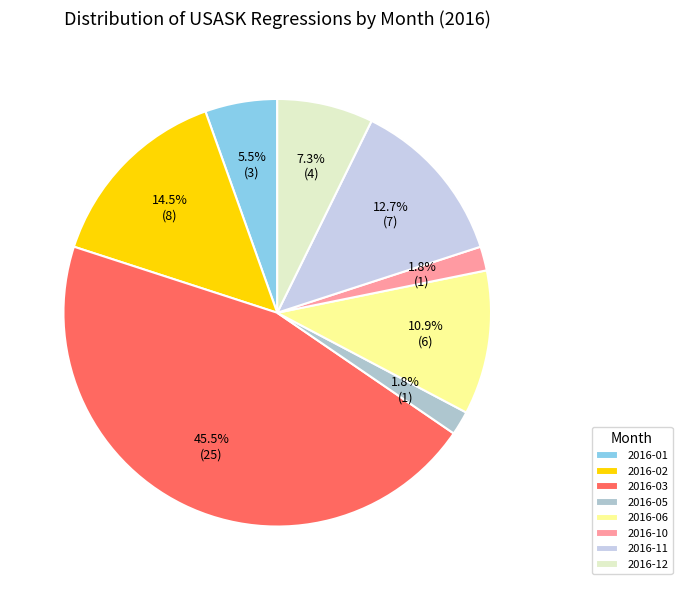

What is the change in value from 2016-10 to 2016-12?

+3